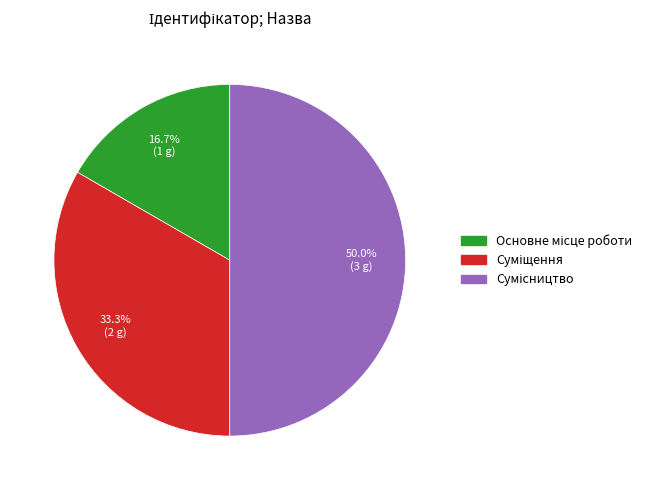

How many segments does this pie chart have?

3